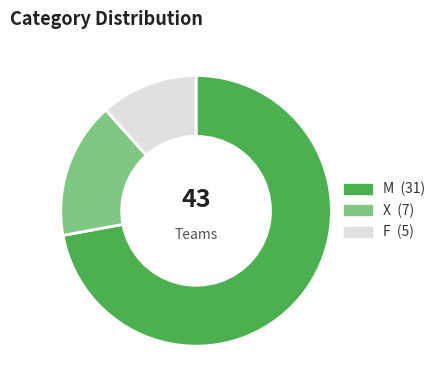

Is there a majority slice in this chart?

Yes